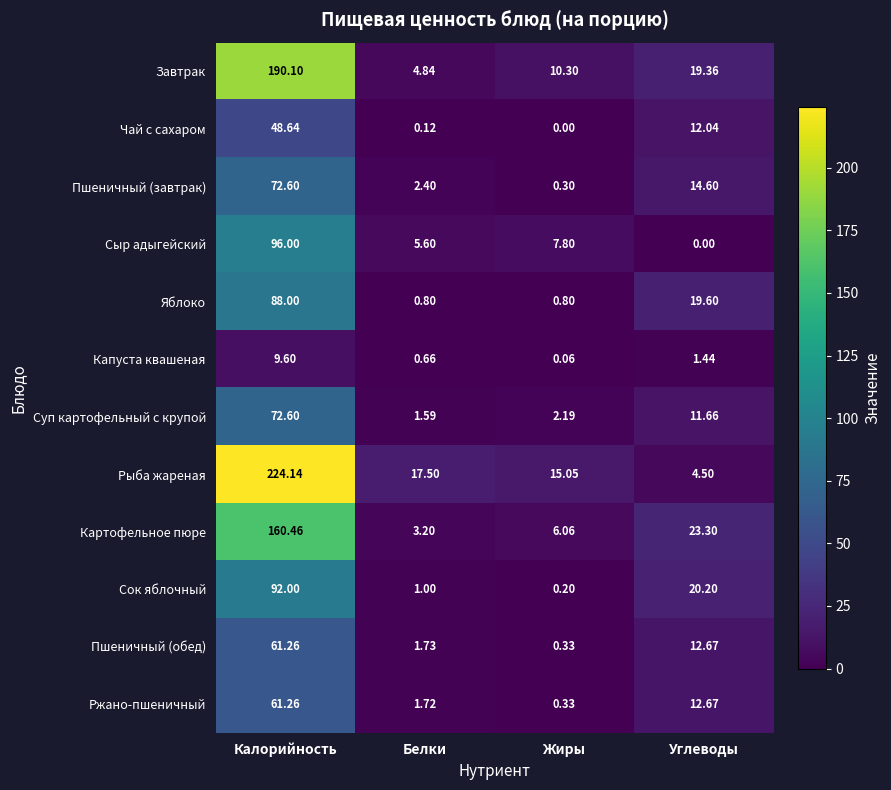

Which series has the largest range (max minus min)?

Рыба жареная